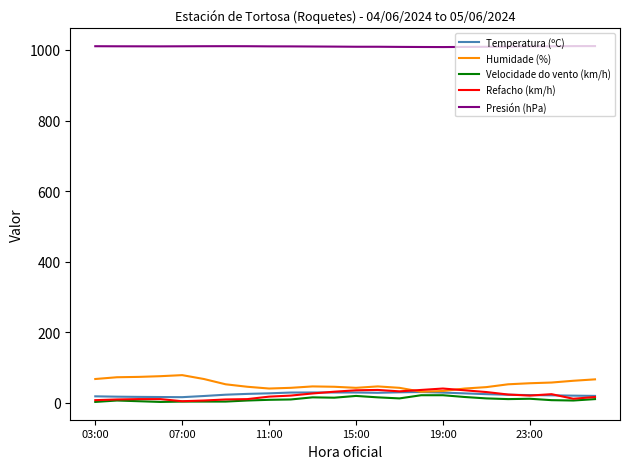

What is the lowest value of the Humidade (%) series?

31.0